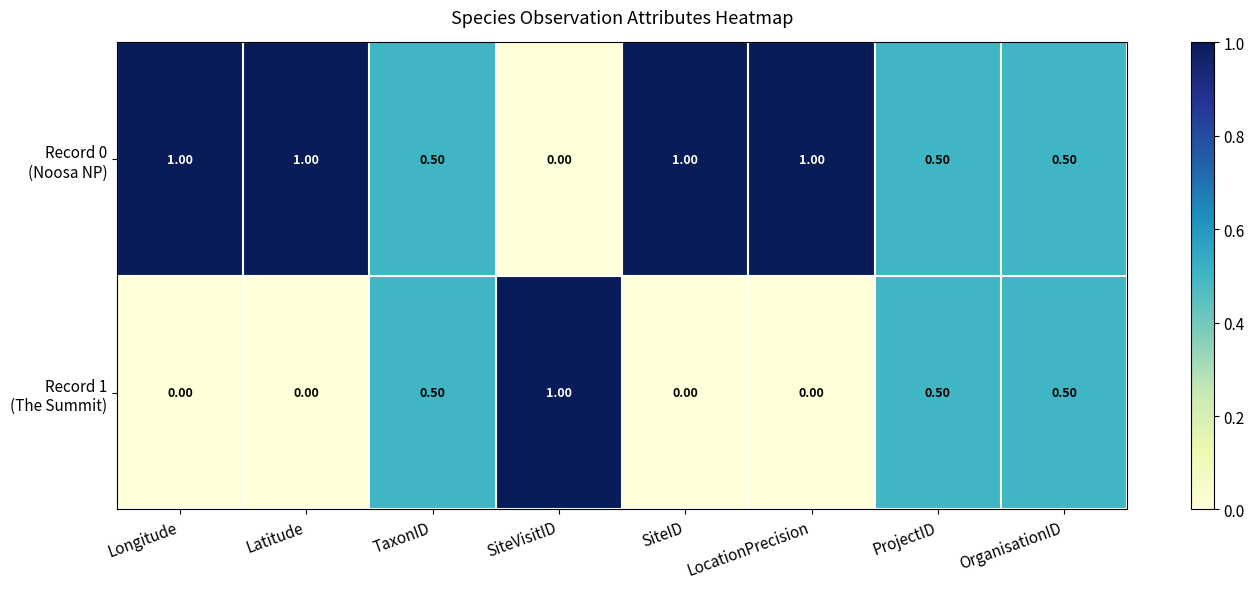

How many distinct data groups are displayed?

2